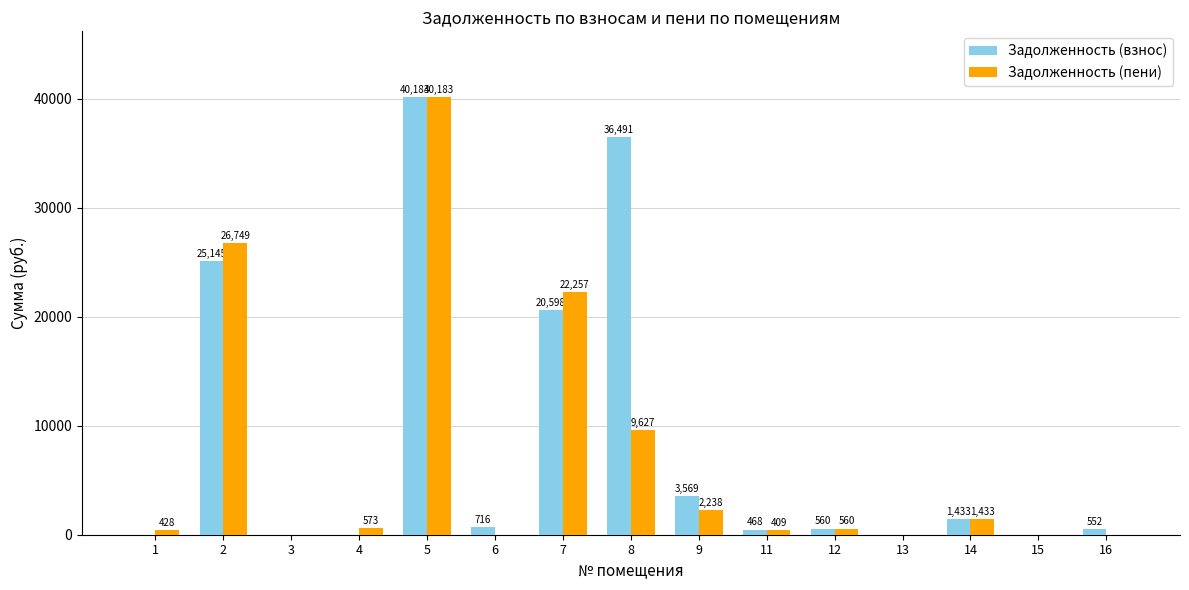

At which category does the chart reach its peak across all series?

5